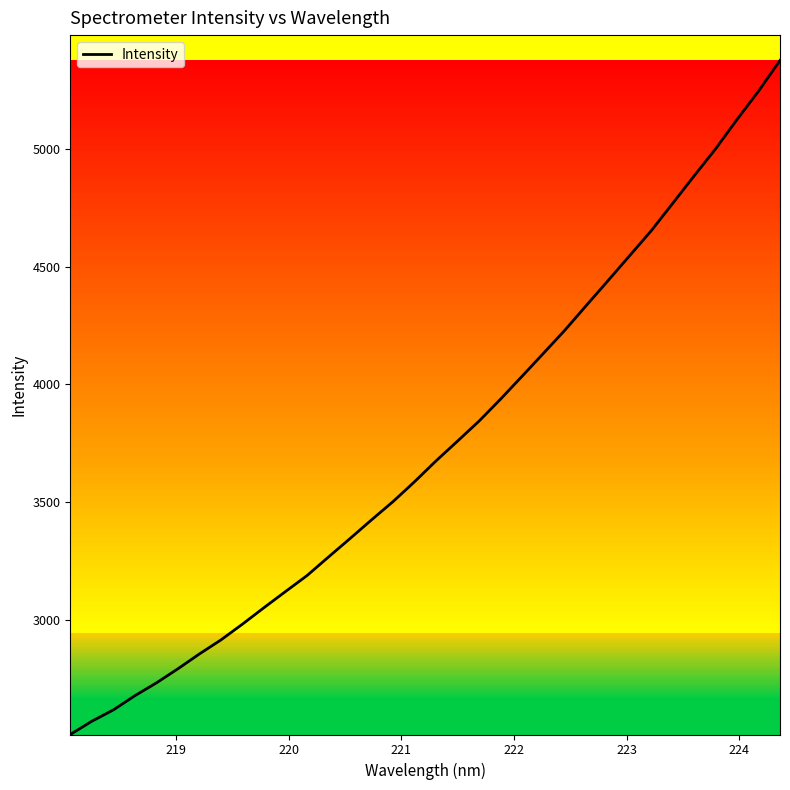

What is the smallest value displayed?

2512.1